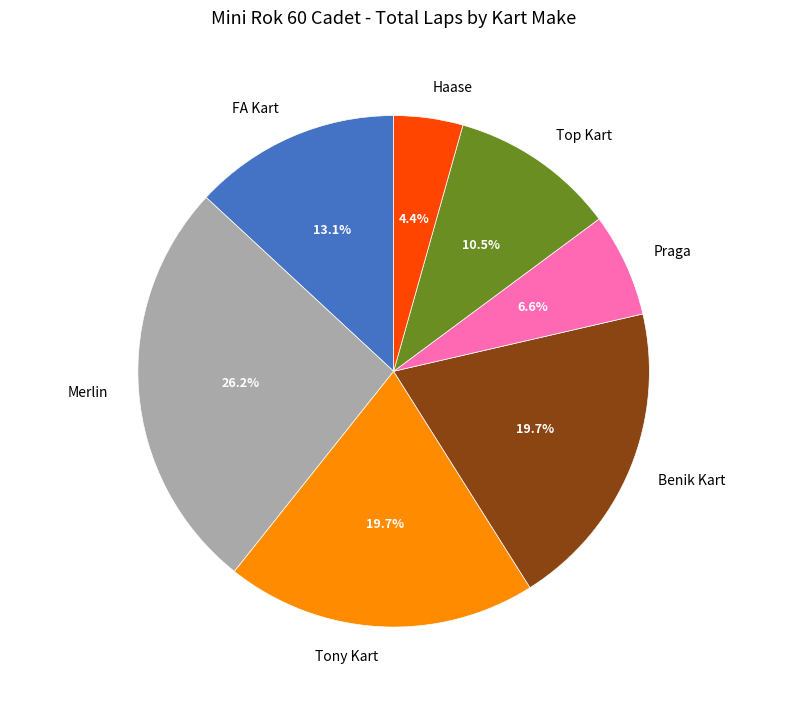

Is there a majority slice in this chart?

No